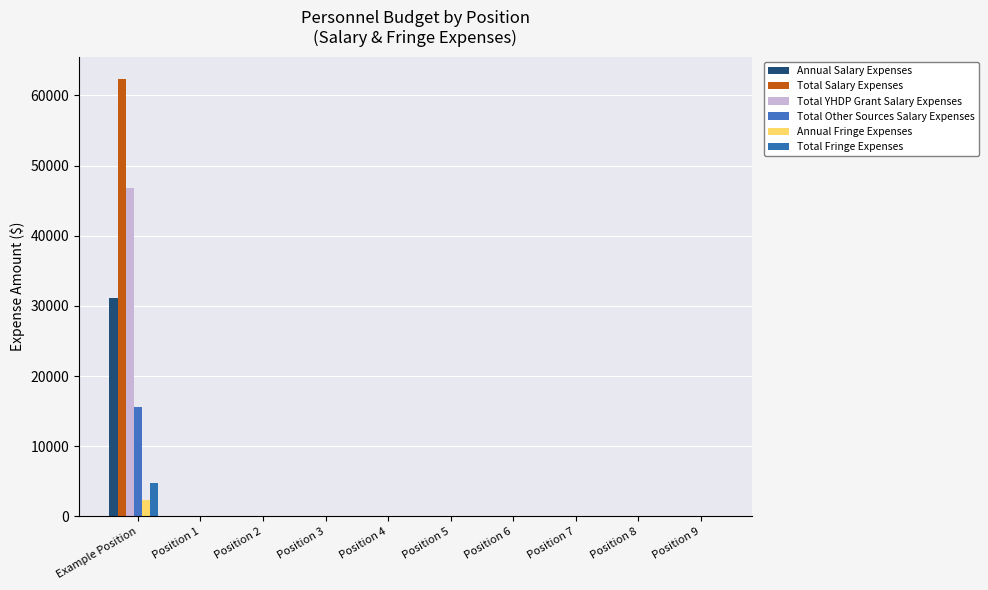

At which label does Total Fringe Expenses reach its peak?

Example Position